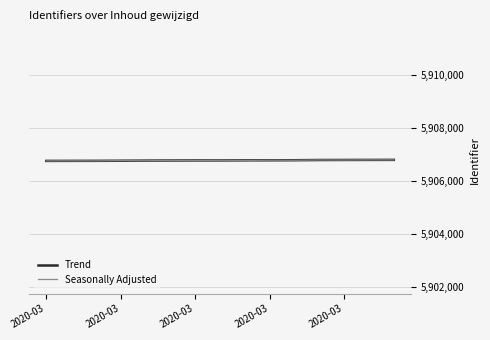

What is the greatest value displayed?

5906800